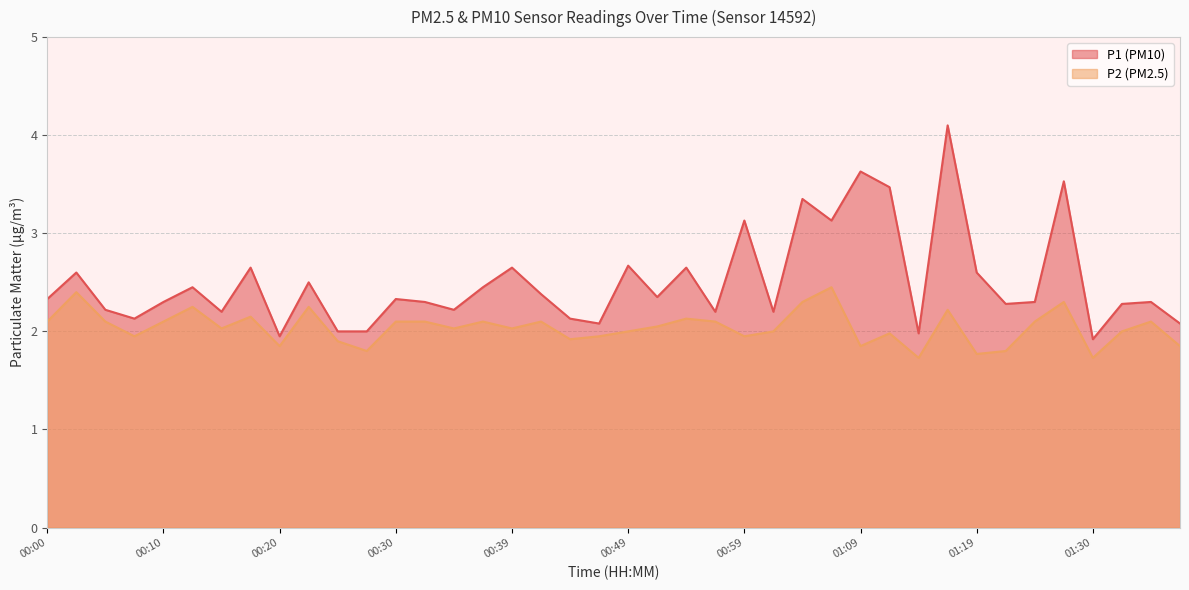

In P2, how many points are higher than both neighbors (excluding endpoints)?

12